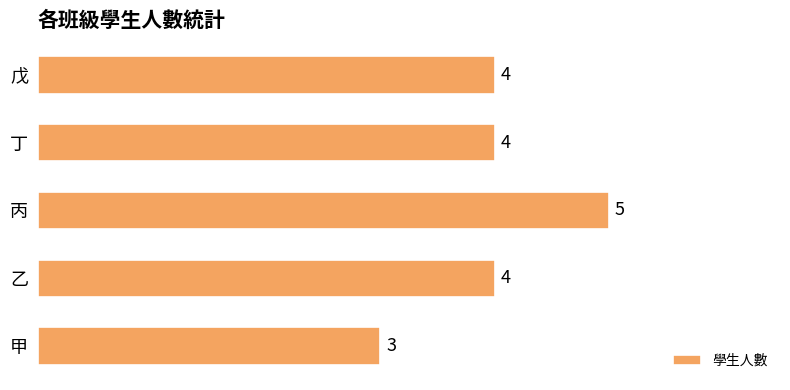

The chart shows a value of 3 at 丙. True or false?

False